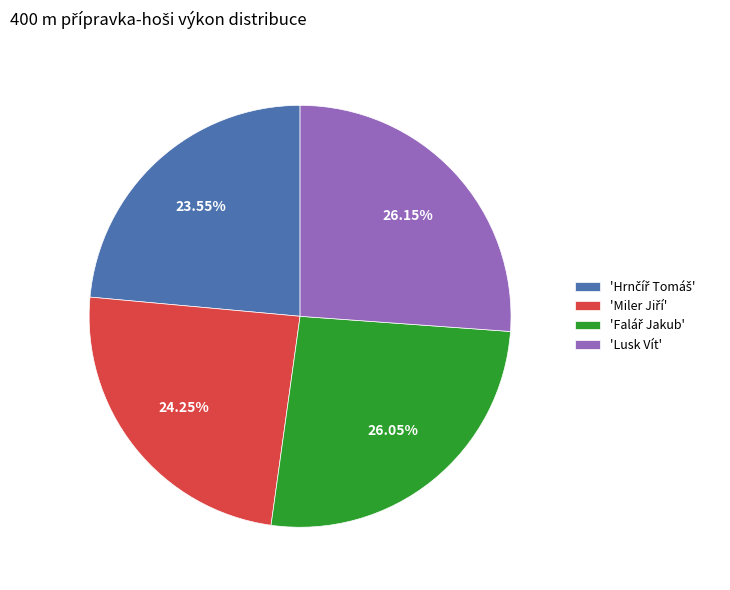

Is there a majority slice in this chart?

No